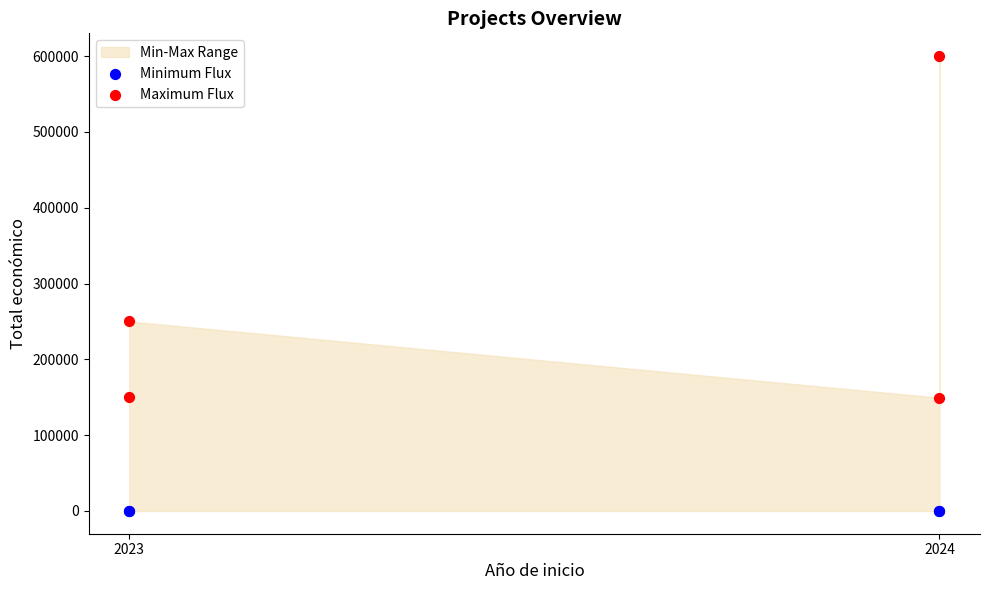

Which series contains the lowest Y value?

Minimum Flux